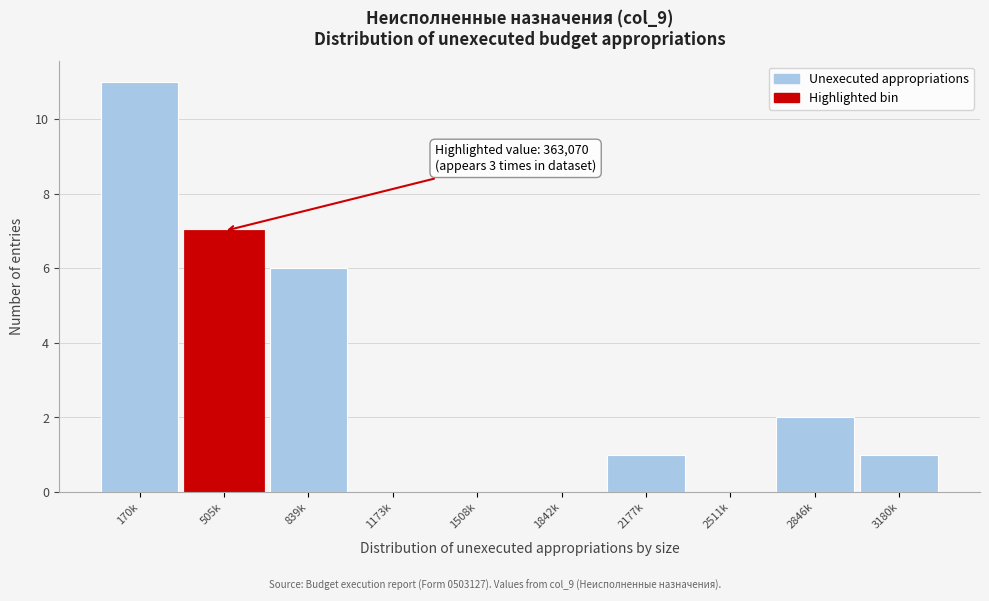

Reading right to left, extract all data points from this chart.

3180k=1	2846k=2	2511k=0	2177k=1	1842k=0	1508k=0	1173k=0	839k=6	505k=7	170k=11